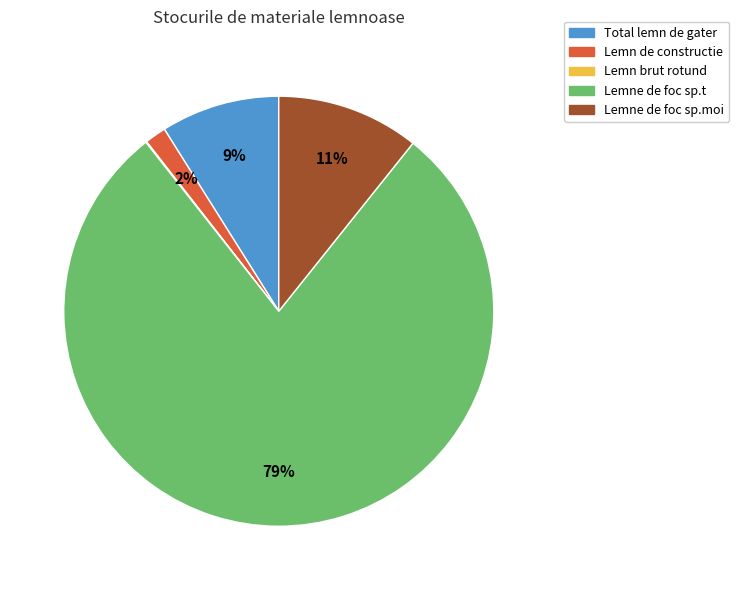

True or false: Total lemn de gater accounts for 24% of the total.

False